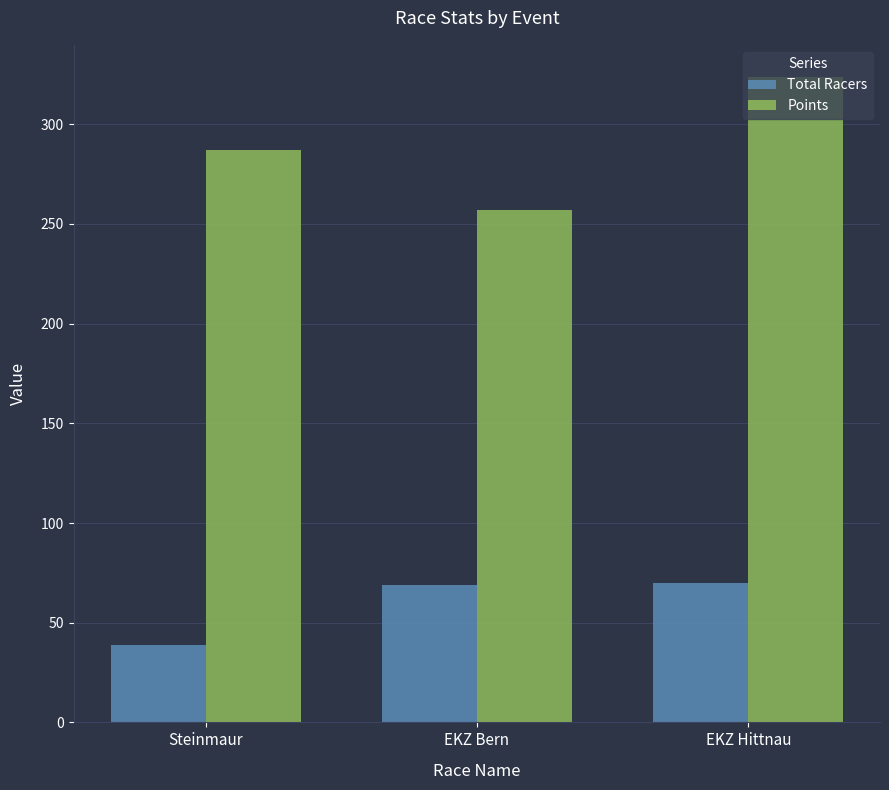

How many groups of bars are there?

3